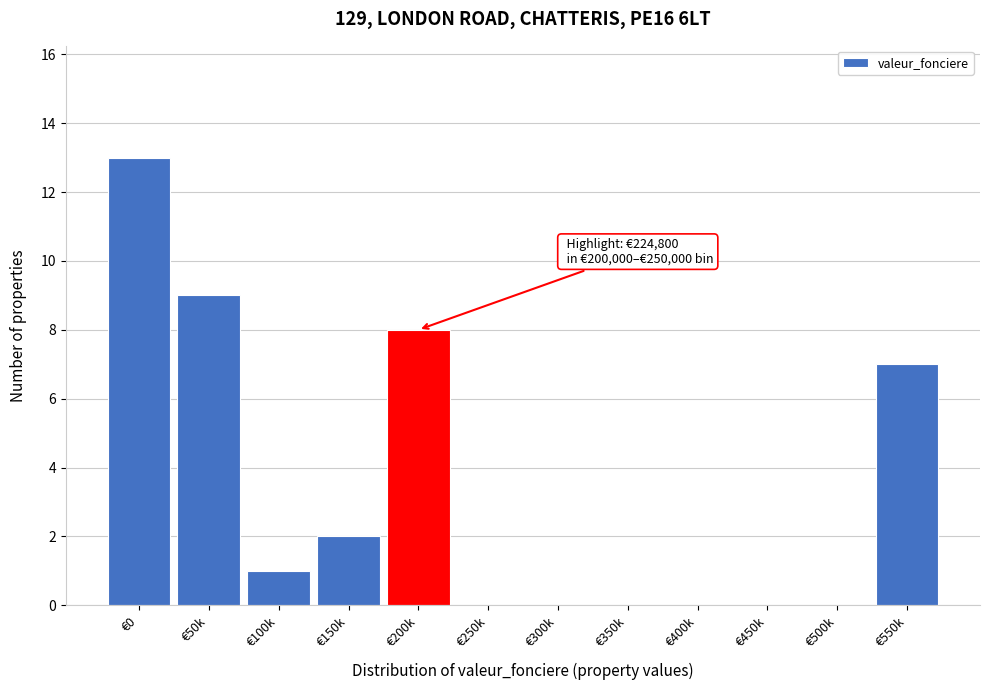

Reading right to left, transcribe all the data shown in this chart.

€550k=7	€500k=0	€450k=0	€400k=0	€350k=0	€300k=0	€250k=0	€200k=8	€150k=2	€100k=1	€50k=9	€0=13